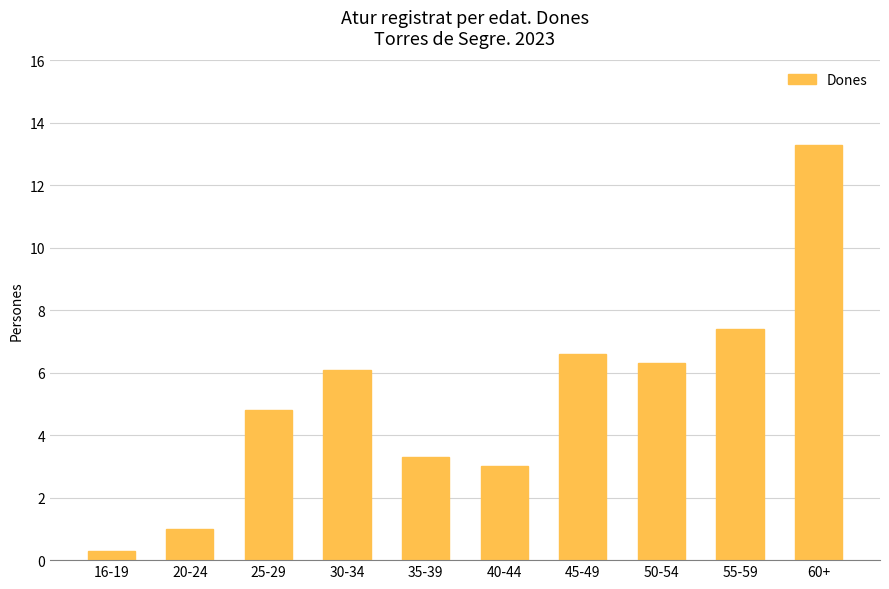

What is the difference between the maximum and minimum values?

13.0